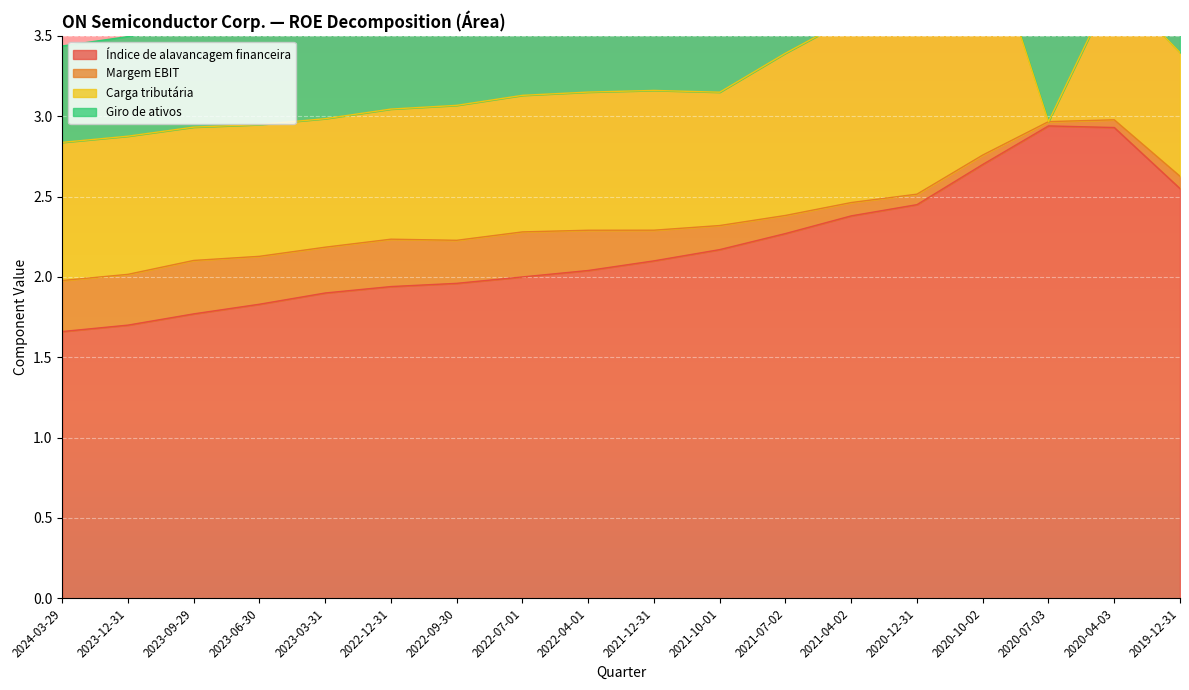

How many categories are shown in the chart?

18